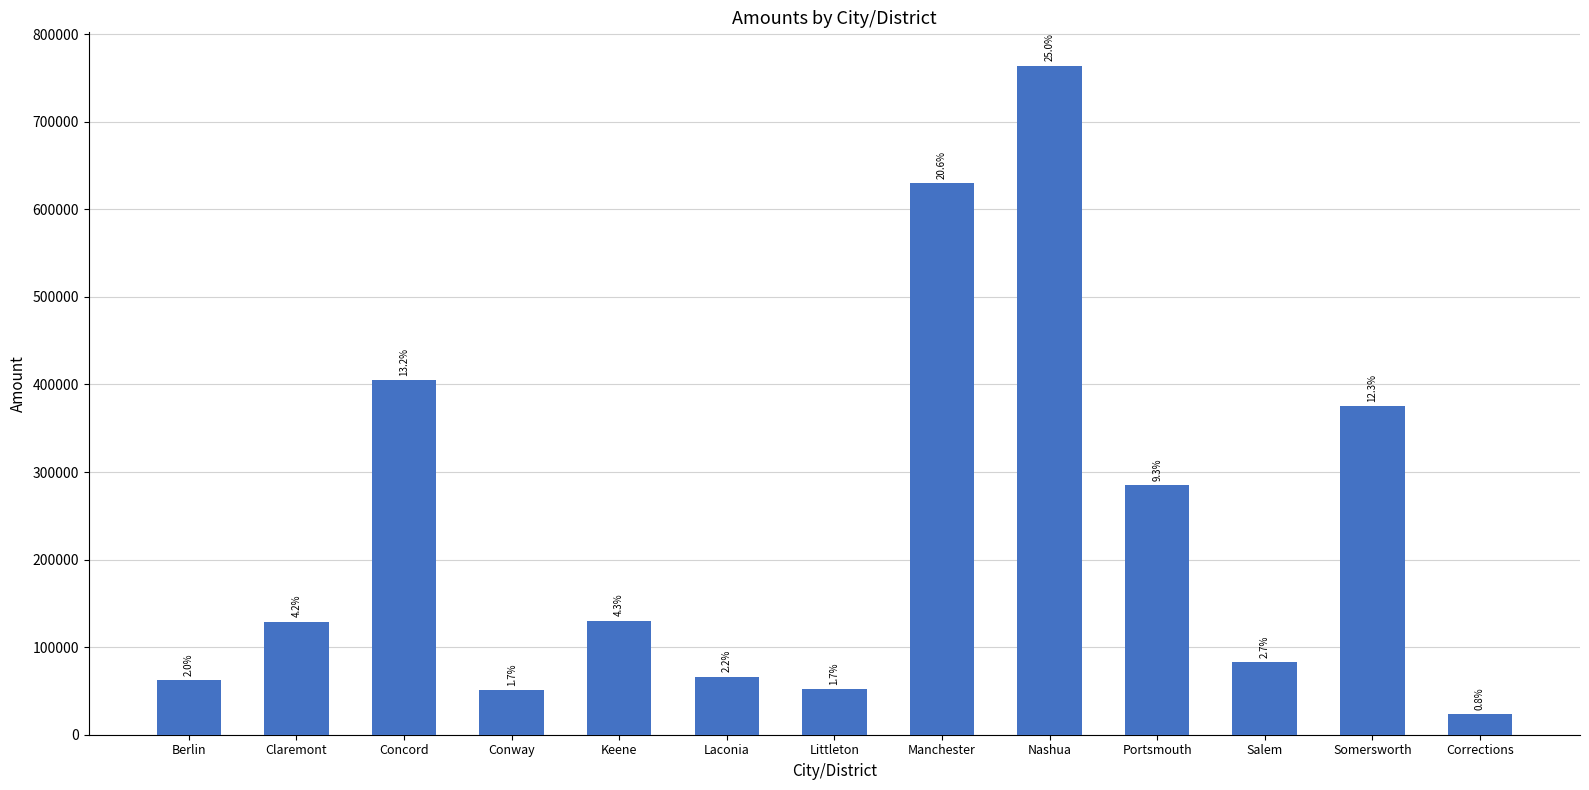

How many bars are there in total?

13